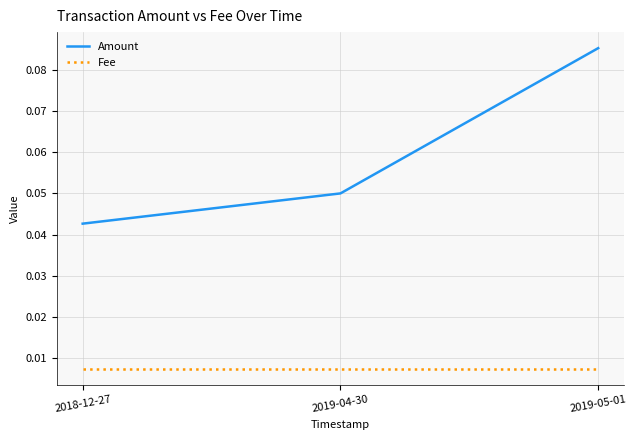

Which category has the highest value in the Amount series?

2019-05-01